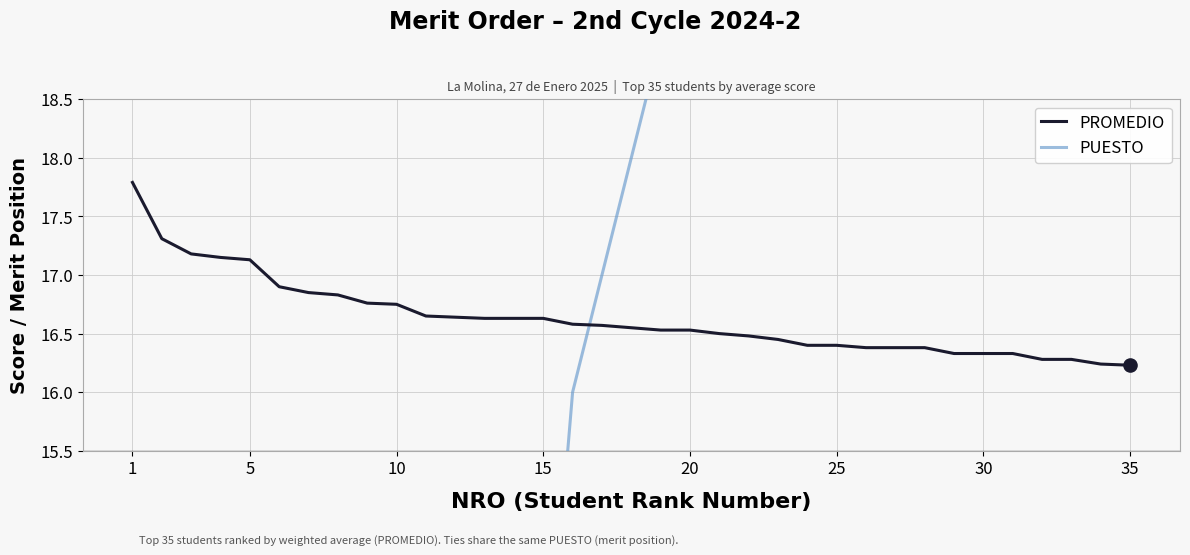

Which series contains the lowest Y value?

PUESTO